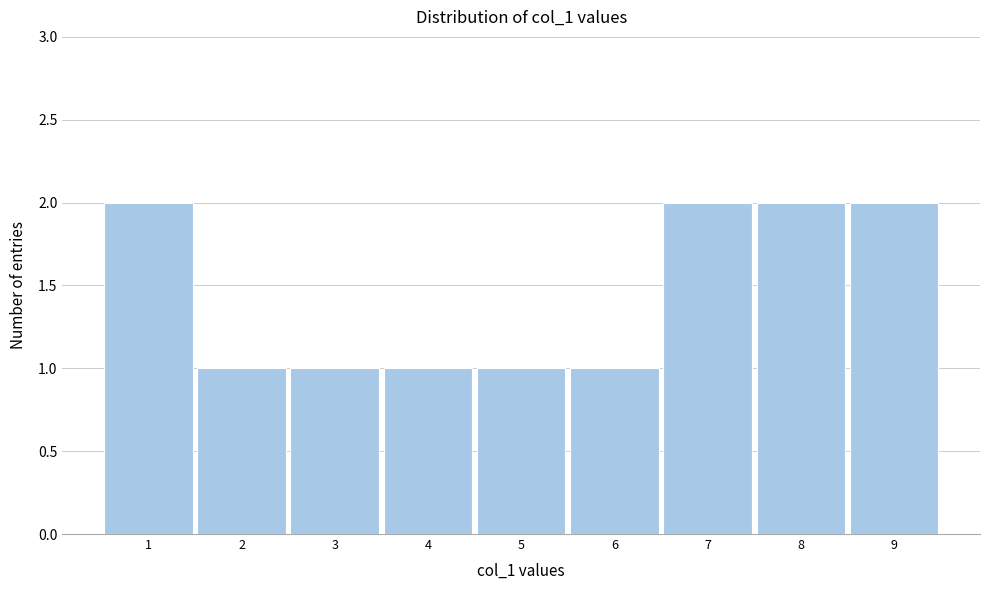

Reading left to right, transcribe this chart: for each bar, give the range it covers on the x-axis and its height. The values are not printed on the chart, so give them approximately, as read against the axis.

0.5 to 1.5: 2
1.5 to 2.5: 1
2.5 to 3.5: 1
3.5 to 4.5: 1
4.5 to 5.5: 1
5.5 to 6.5: 1
6.5 to 7.5: 2
7.5 to 8.5: 2
8.5 to 9.5: 2